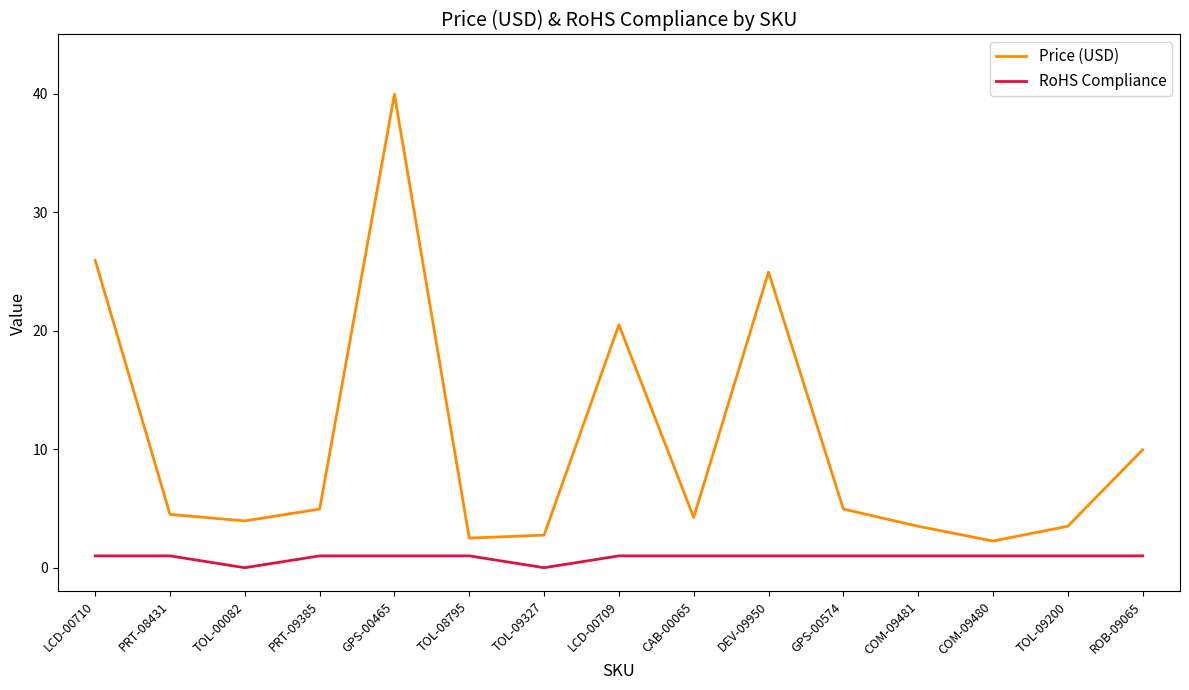

The value of RoHS Compliance at PRT-09385 is 1.0. True or false?

True